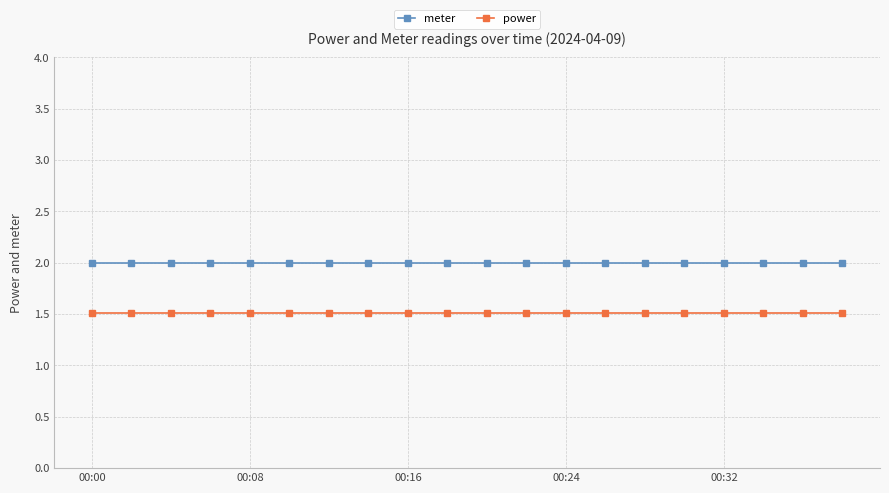

Which series has the largest total across all categories?

meter